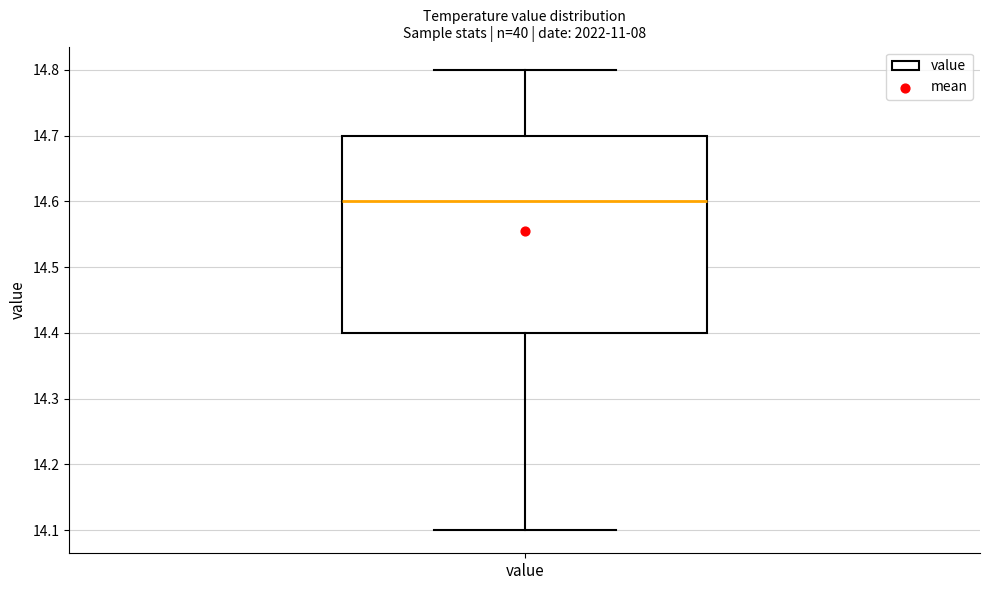

Transcribe this box plot: give where the median line is, the range the box spans, and where the two whiskers end, as read against the y-axis. The values are not printed on the chart, so give them approximately, as read against the axis.

median 14.6, box 14.4 to 14.7, whiskers 14.1 to 14.8